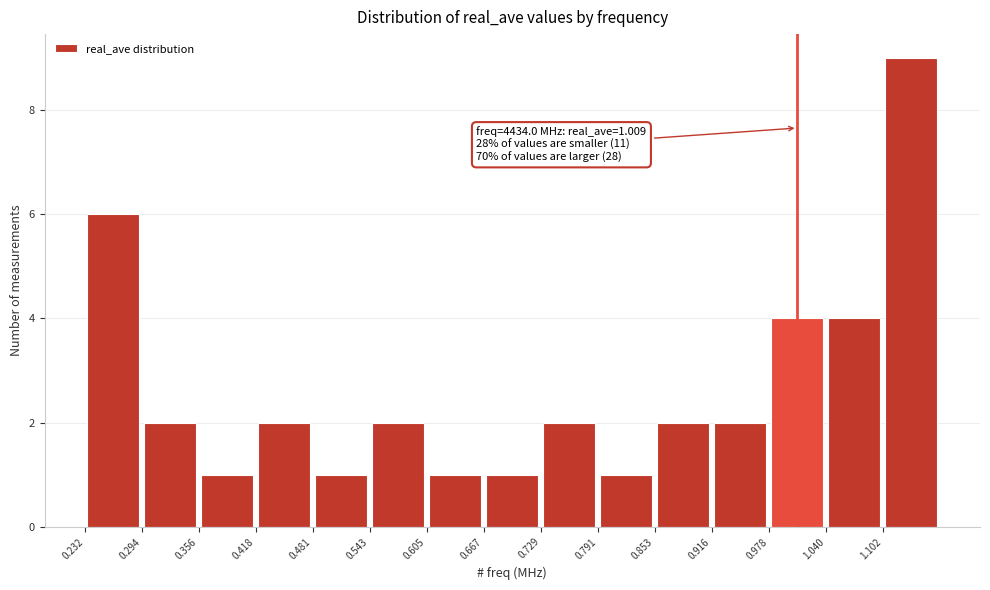

Over which range of the x-axis is the bar tallest?

1.10 to 1.16